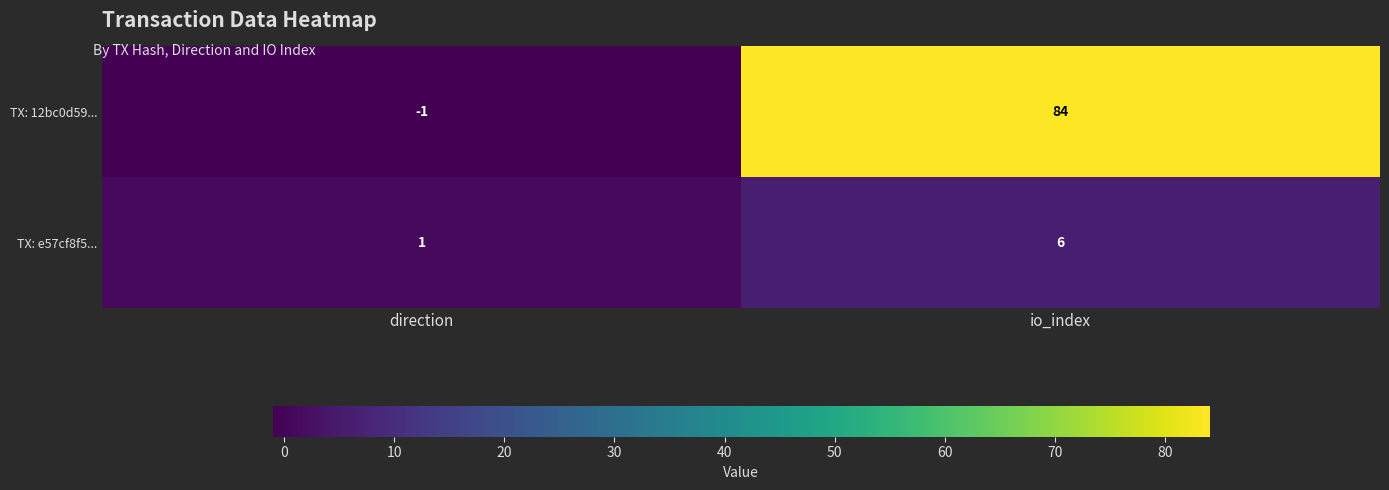

List the series in order of their overall mean, lowest first.

TX: e57cf8f5..., TX: 12bc0d59...